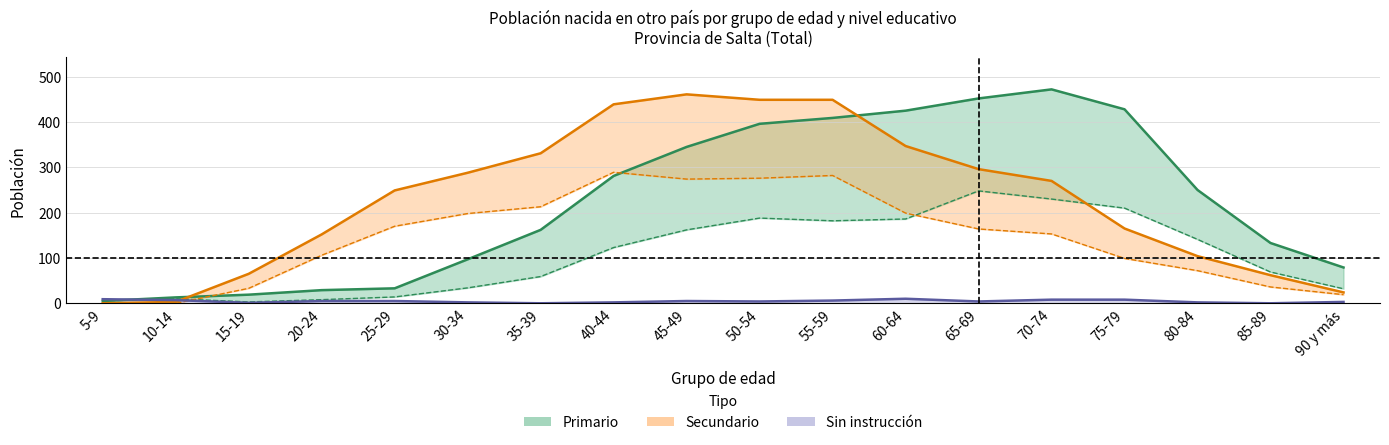

Between 60-64 and 45-49, which is larger?

60-64